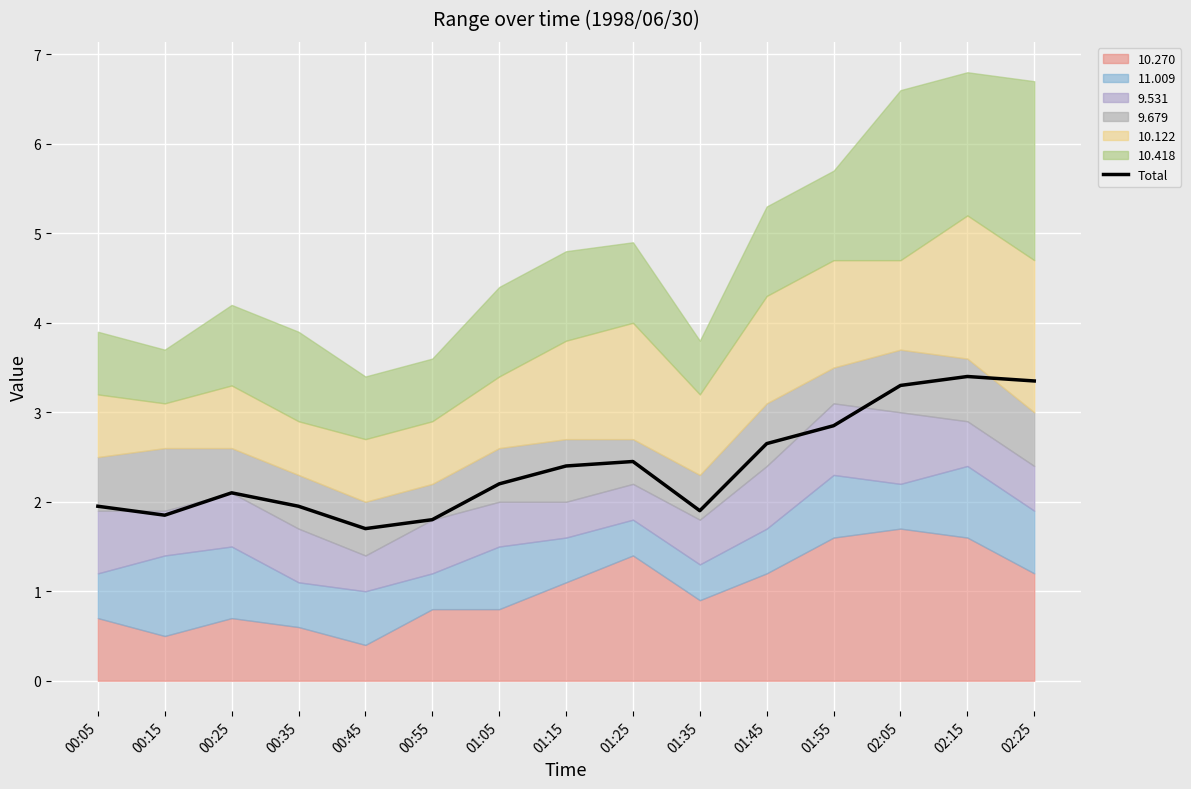

How many points are lower than both their immediate neighbors (excluding endpoints)?

3